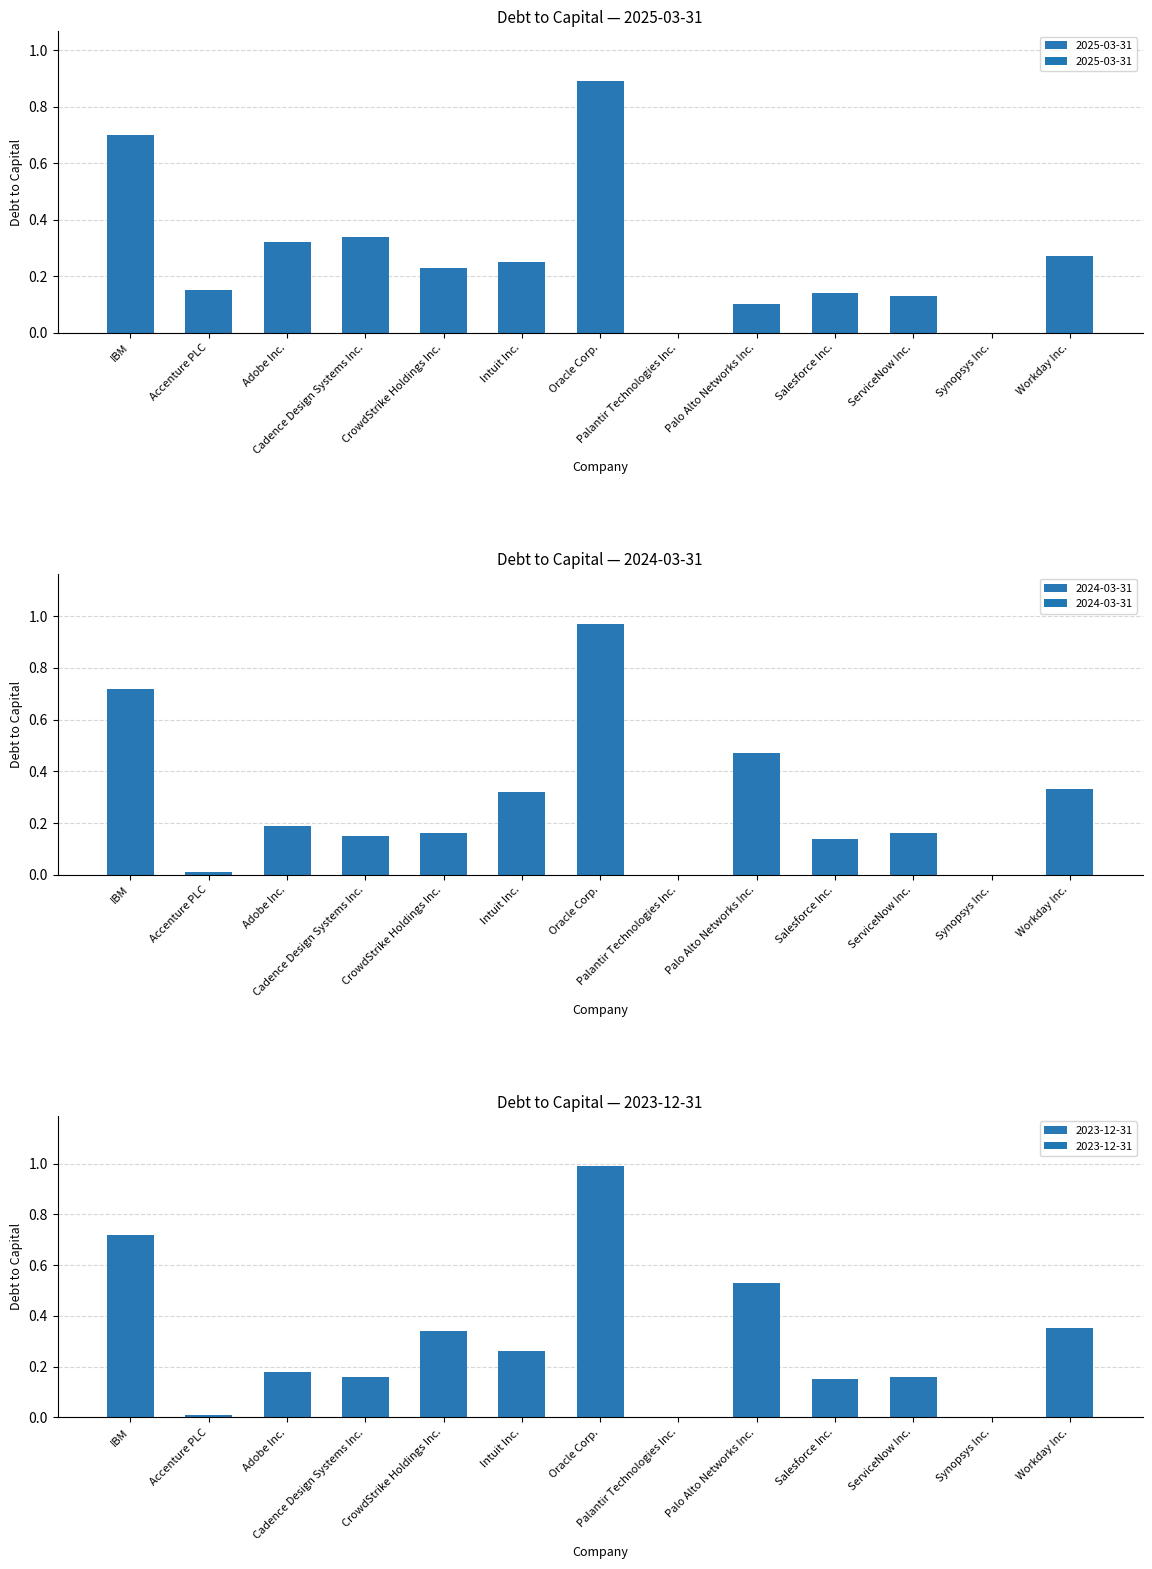

What is the difference between the second highest and minimum values in the 2025-03-31 series?

0.7